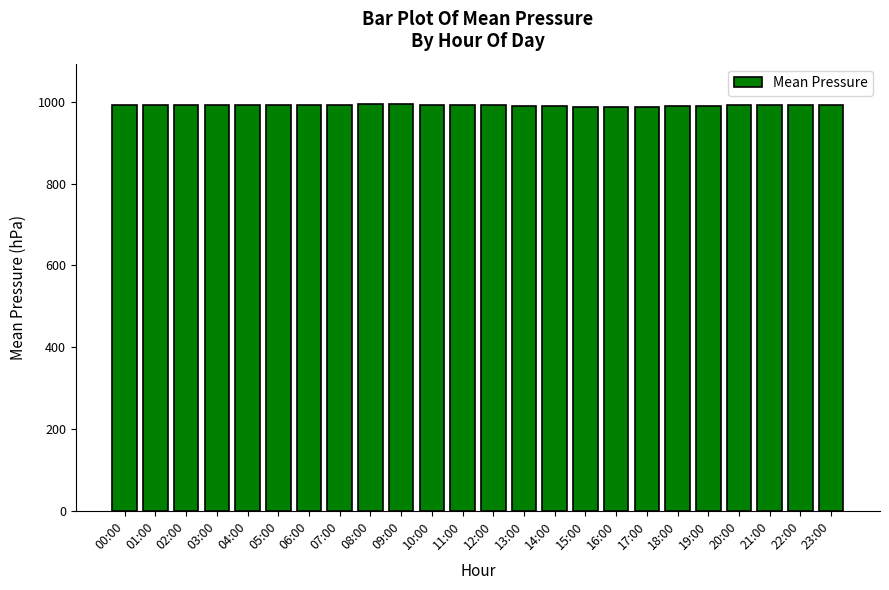

What is the change in value from 08:00 to 14:00?

-4.8